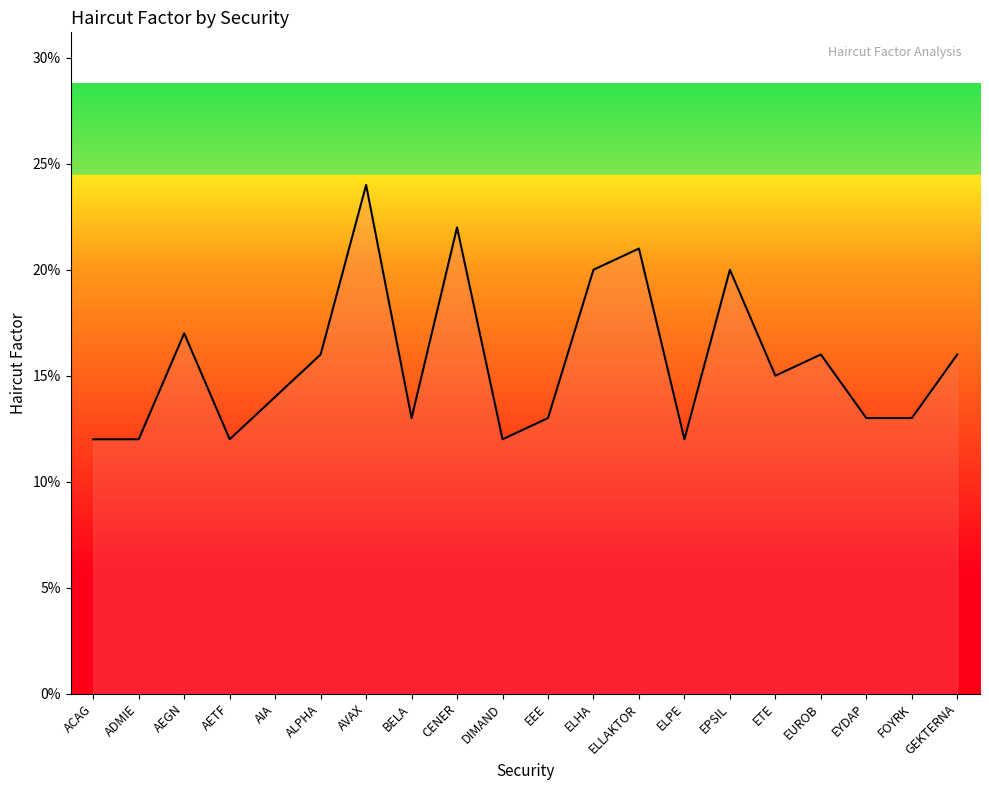

True or false: the data has more than 1 interior local peaks.

True